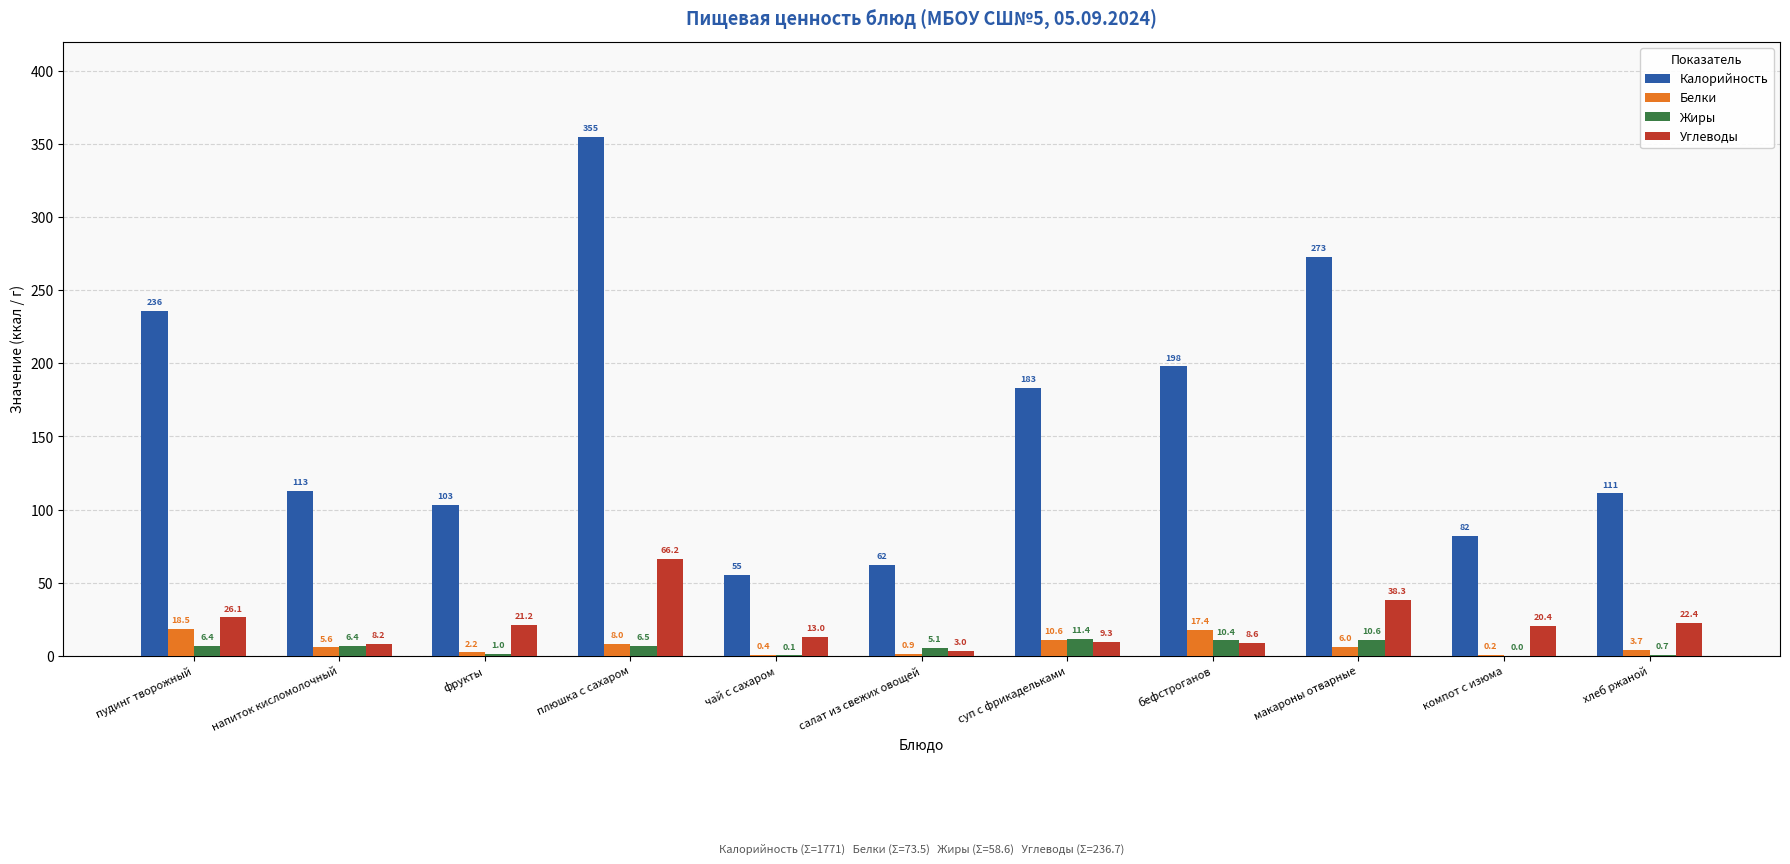

True or false: Жиры has a value of 0.1 at чай с сахаром.

True